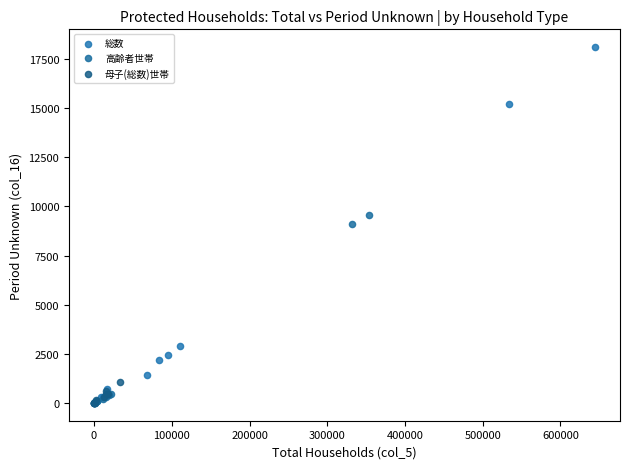

Which series reaches the maximum Y coordinate?

総数